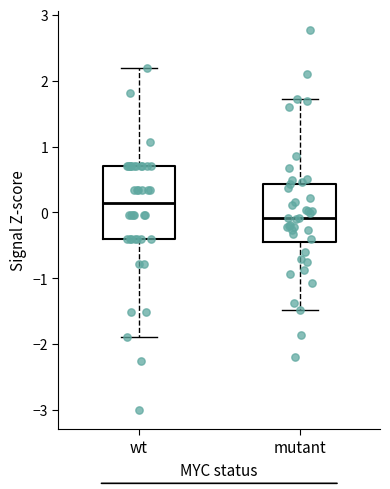

Reading left to right, transcribe this box plot: for each box, give where its median line is, the range the box spans, and where its two whiskers end, as read against the y-axis. The values are not printed on the chart, so give them approximately, as read against the axis.

wt: median 0.1, box -0.4 to 0.7, whiskers -1.9 to 2.2
mutant: median -0.1, box -0.4 to 0.4, whiskers -1.5 to 1.7